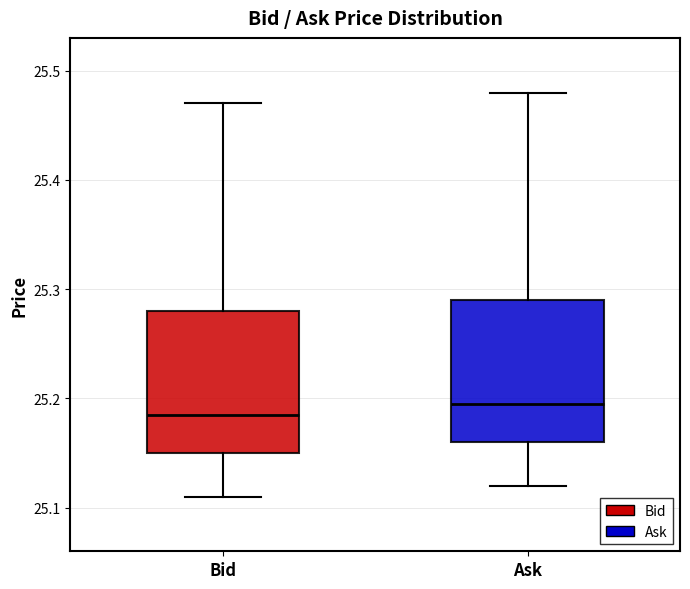

Where is the upper edge of the box for Bid on the y-axis? The values are not printed on the chart, so give them approximately, as read against the axis.

25.28